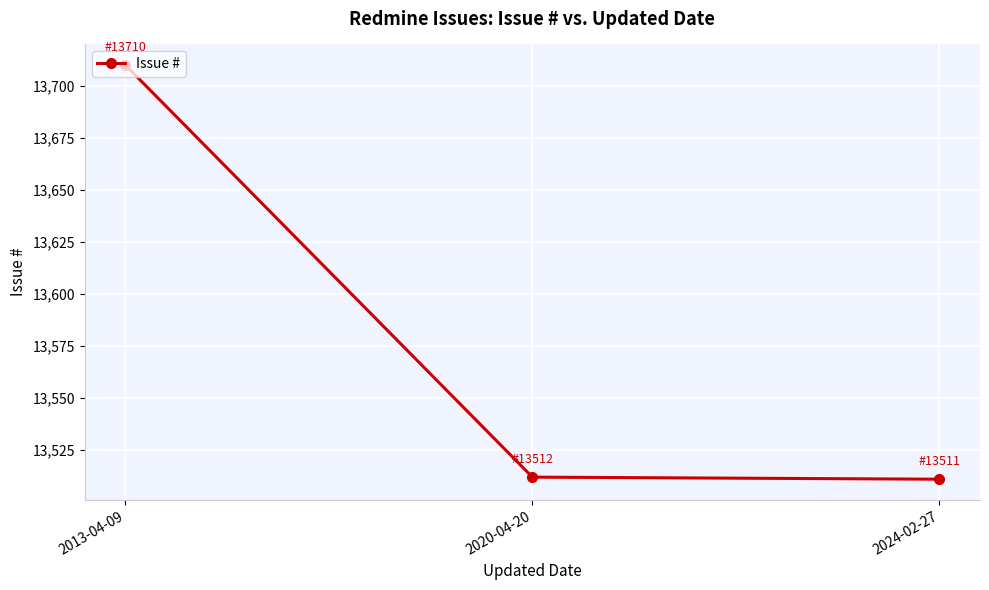

Reading left to right, list all the values displayed in this chart.

2013-04-09=13710	2020-04-20=13512	2024-02-27=13511